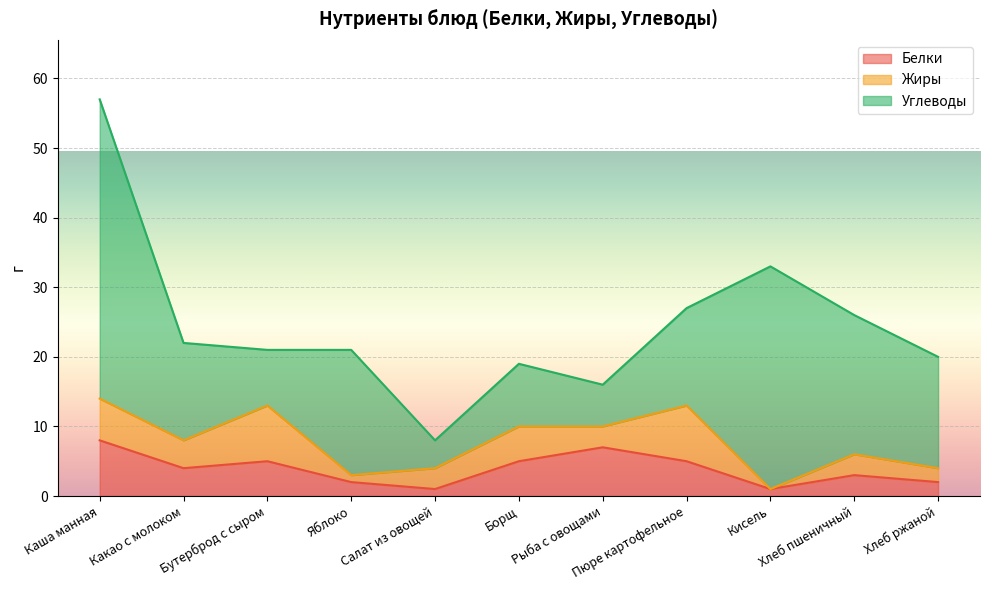

True or false: Жиры has a value of 4 at Пюре картофельное.

False